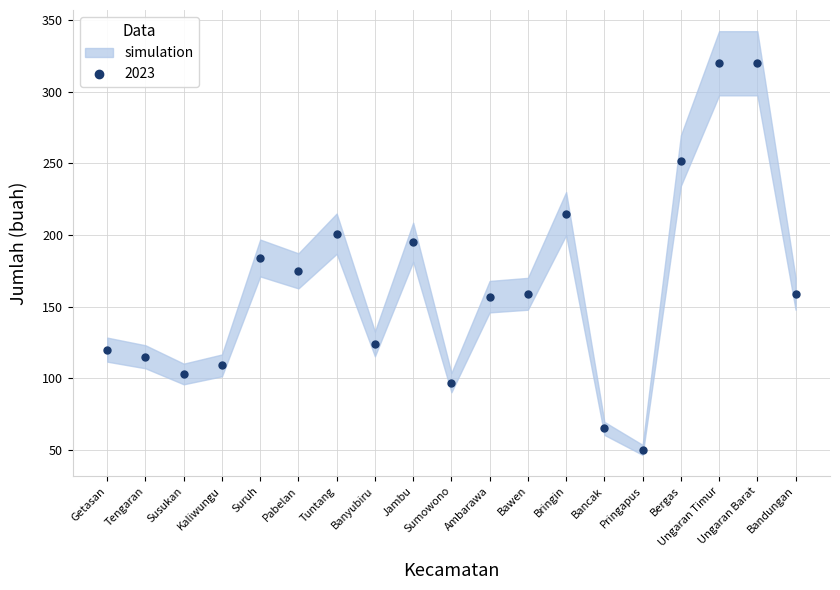

What is the label of the 18th point from the right?

Tengaran